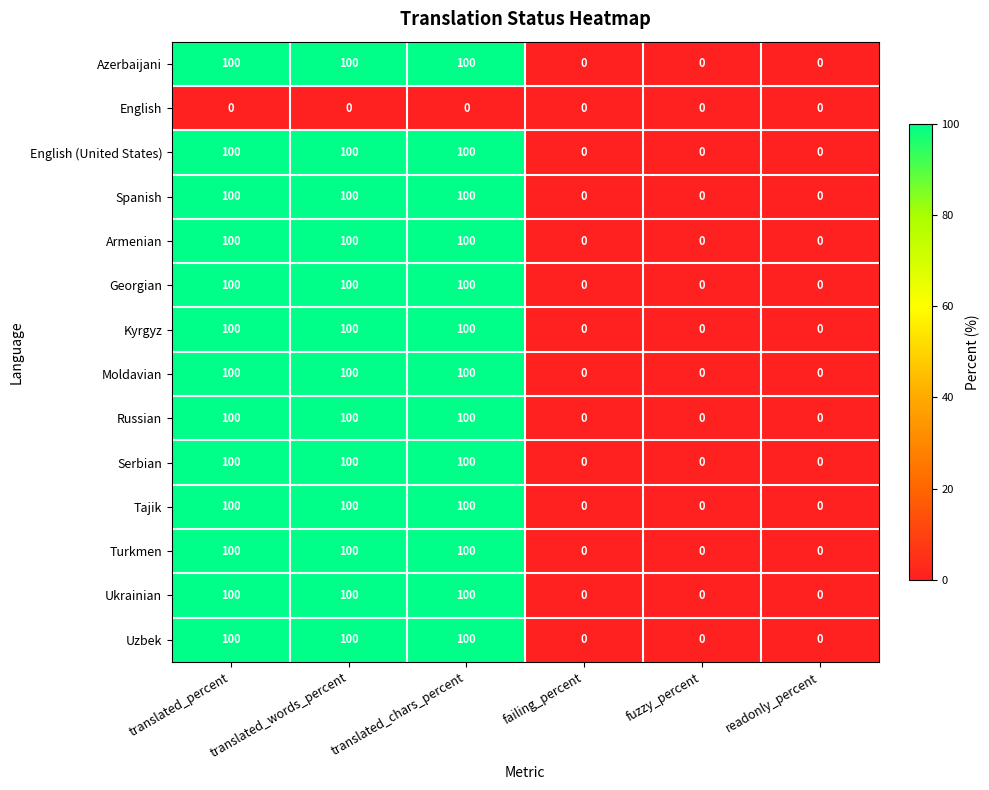

Count the Ukrainian values in the range 0 to 100.

6